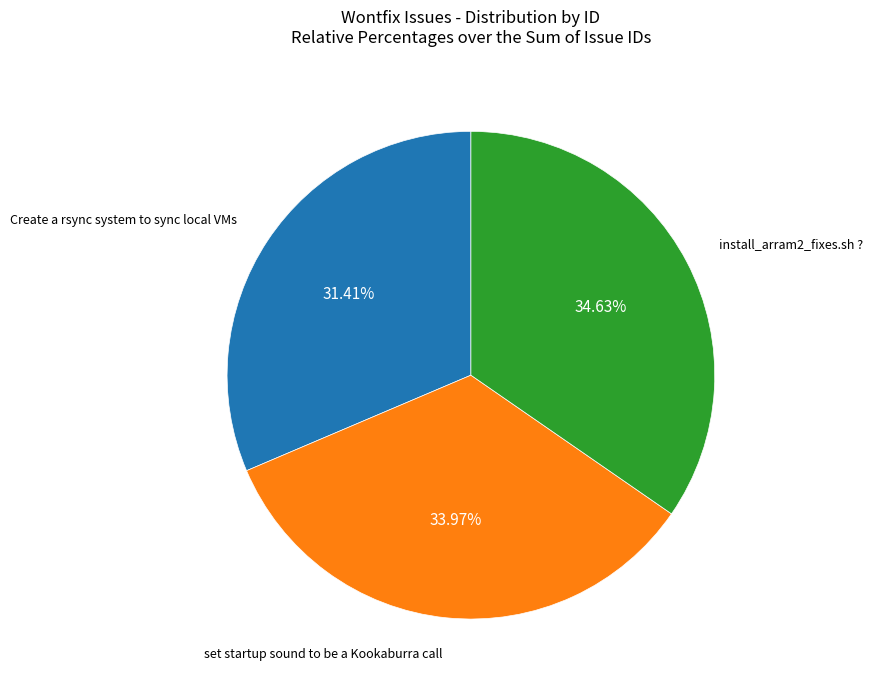

Is there any slice that represents more than half of the pie?

No